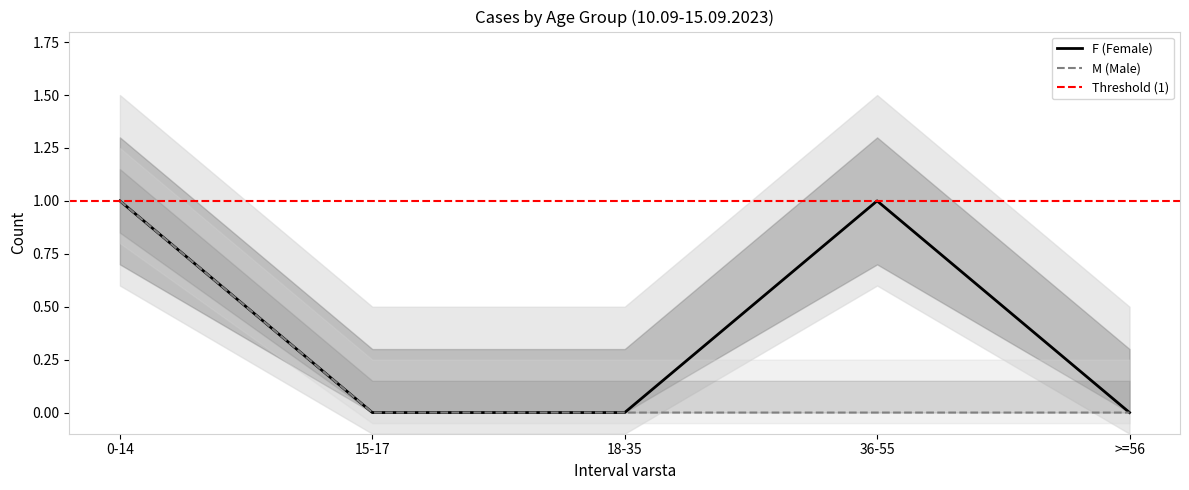

How many interior local peaks does the F series have?

1